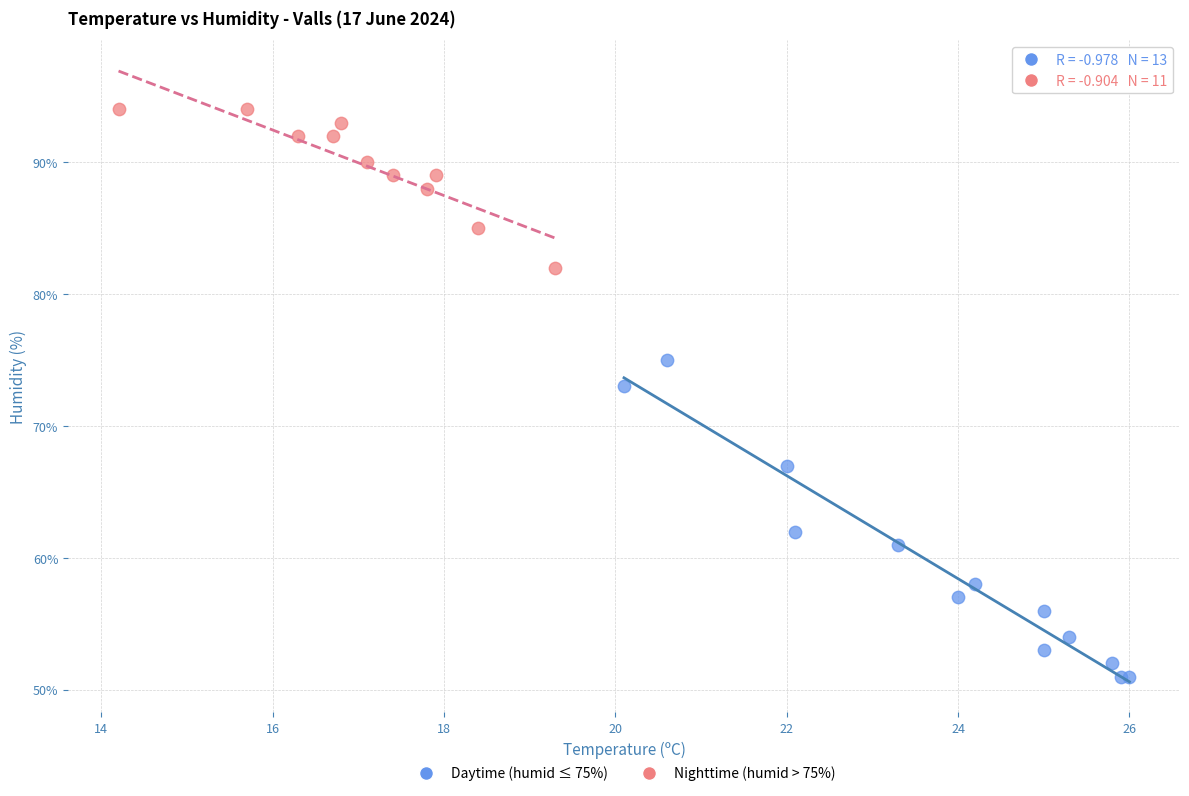

Which series has the largest Y range (max minus min)?

Daytime (humid ≤ 75%)